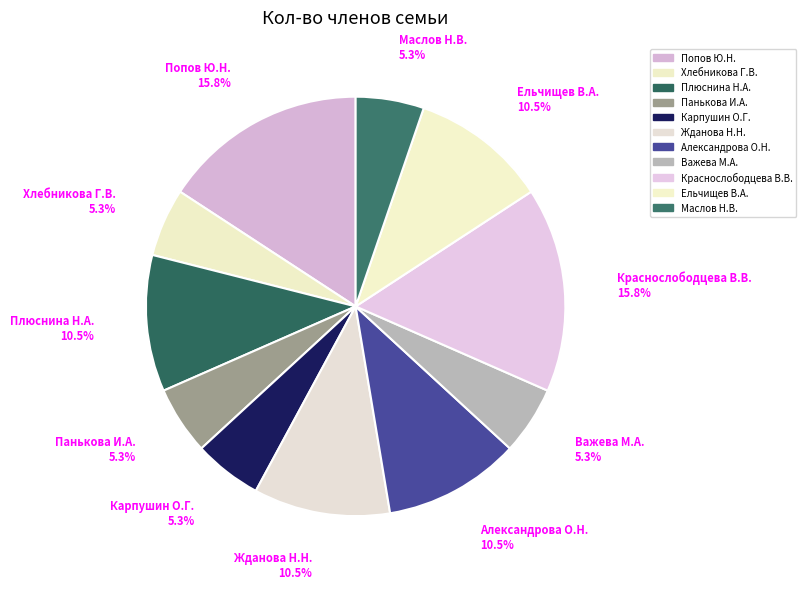

Is it true that Карпушин О.Г. is 20% of the pie?

False